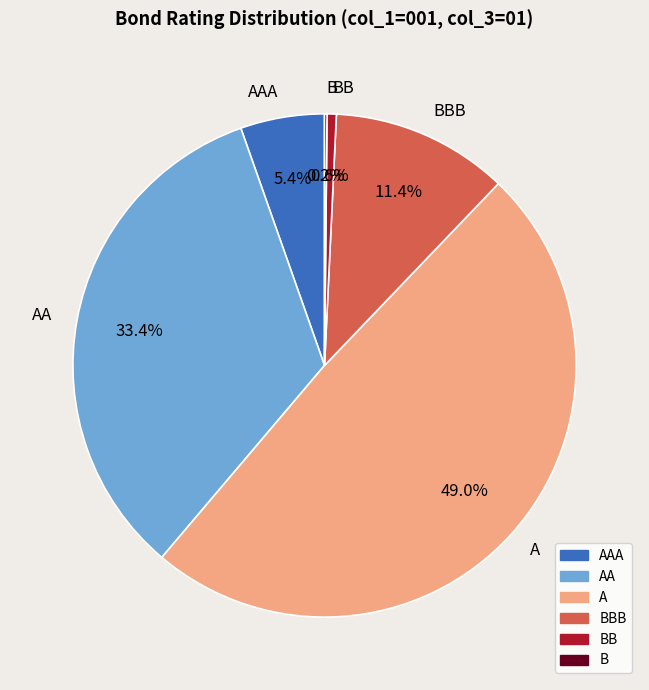

Is there a majority slice in this chart?

No